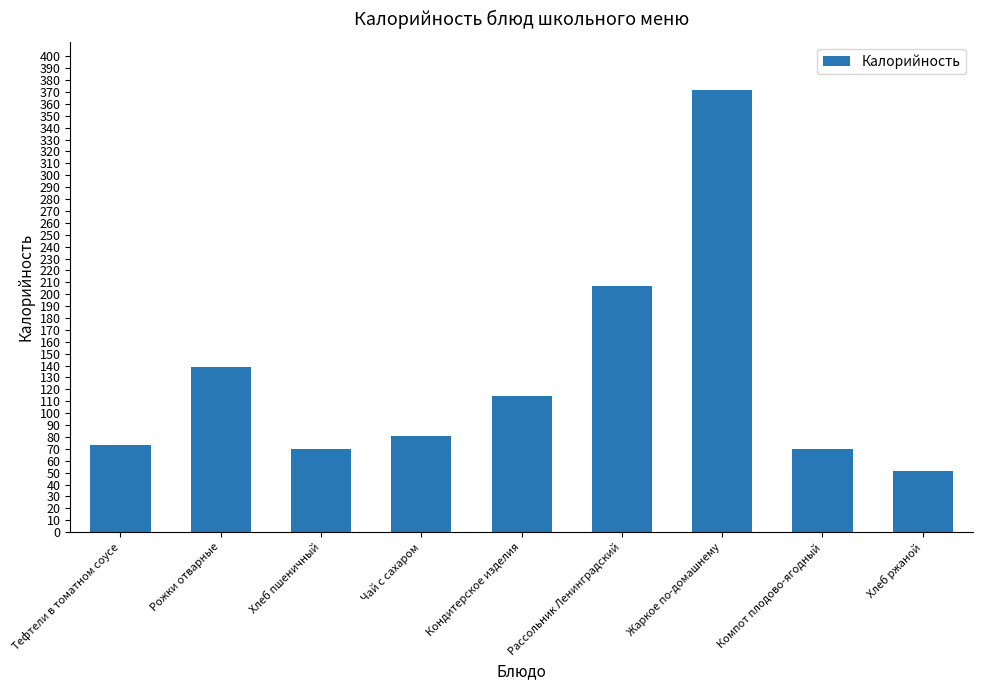

Count the number of categories in the chart.

9